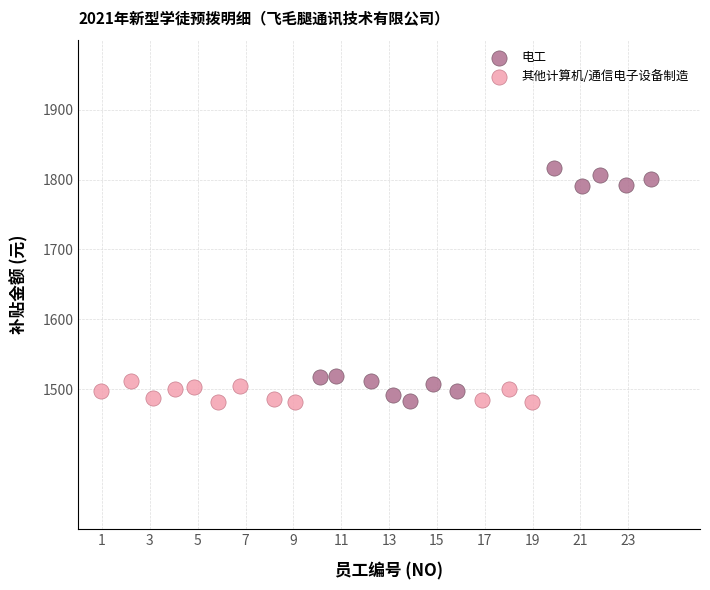

Which series contains the highest Y value?

电工